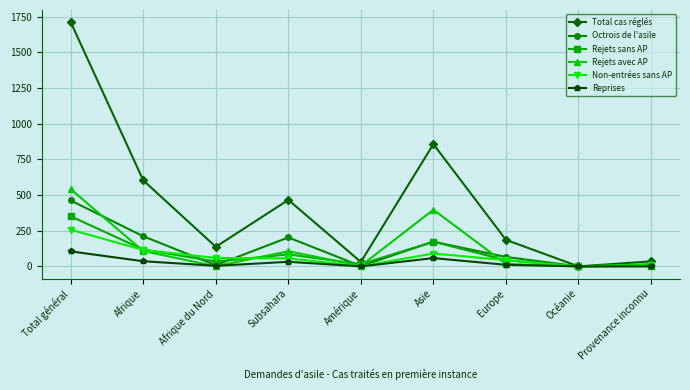

Rank the series by their maximum value, from highest to lowest.

Total cas réglés, Rejets avec AP, Octrois de l'asile, Rejets sans AP, Non-entrées sans AP, Reprises